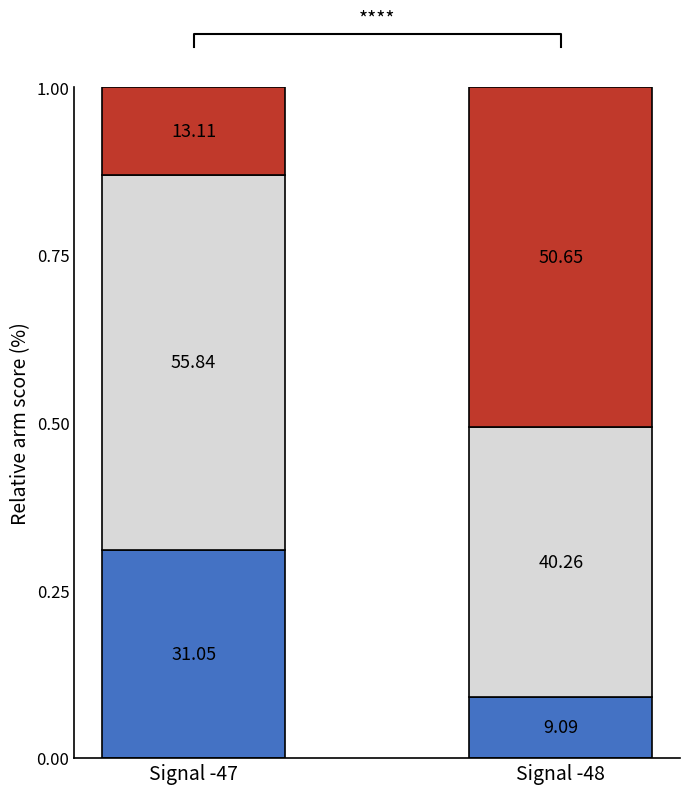

What is the greatest value displayed?

0.6